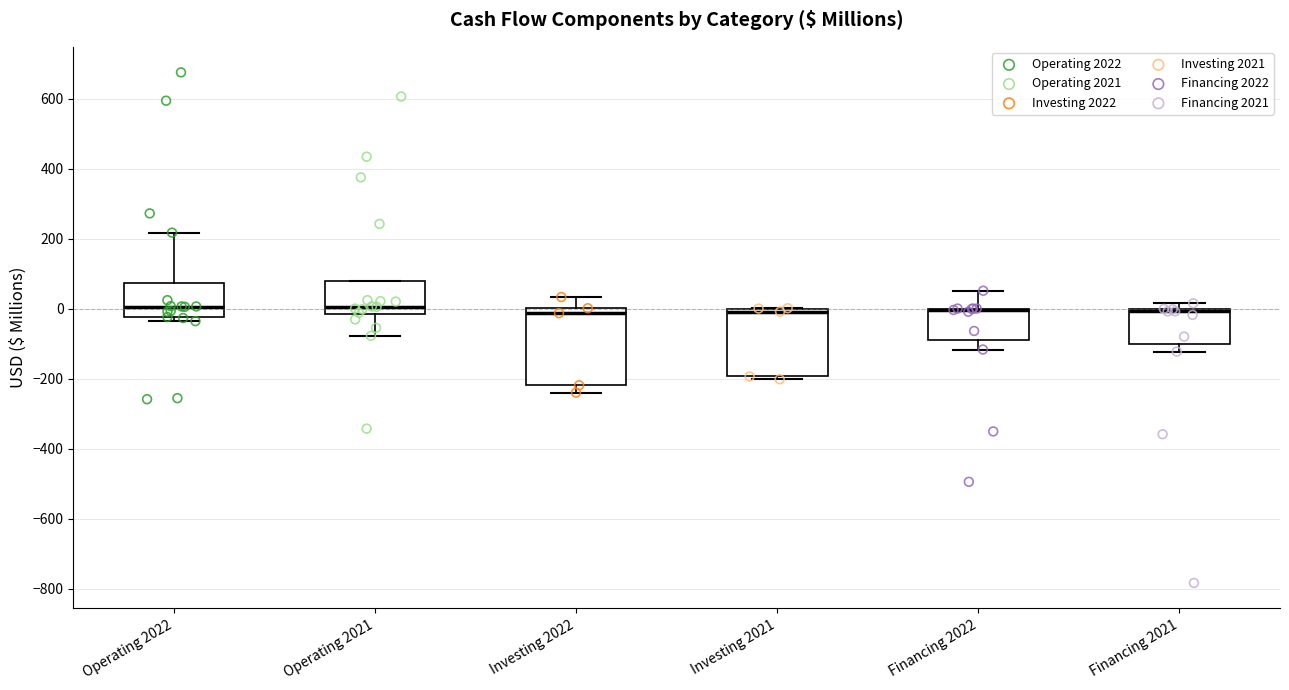

Reading left to right, transcribe this box plot: for each box, give where its median line is, the range the box spans, and where its two whiskers end, as read against the y-axis. The values are not printed on the chart, so give them approximately, as read against the axis.

Operating 2022: median 0, box -20 to 80, whiskers -40 to 220
Operating 2021: median 0, box -20 to 80, whiskers -80 to 80
Investing 2022: median -20, box -220 to 0, whiskers -240 to 40
Investing 2021: median 0 (just below the box's upper edge), box -200 to 0, whiskers -200 (just below the box's lower edge) to 0
Financing 2022: median 0 (drawn on the box's upper edge), box -100 to 0, whiskers -120 to 60
Financing 2021: median 0 (just below the box's upper edge), box -100 to 0, whiskers -120 to 20